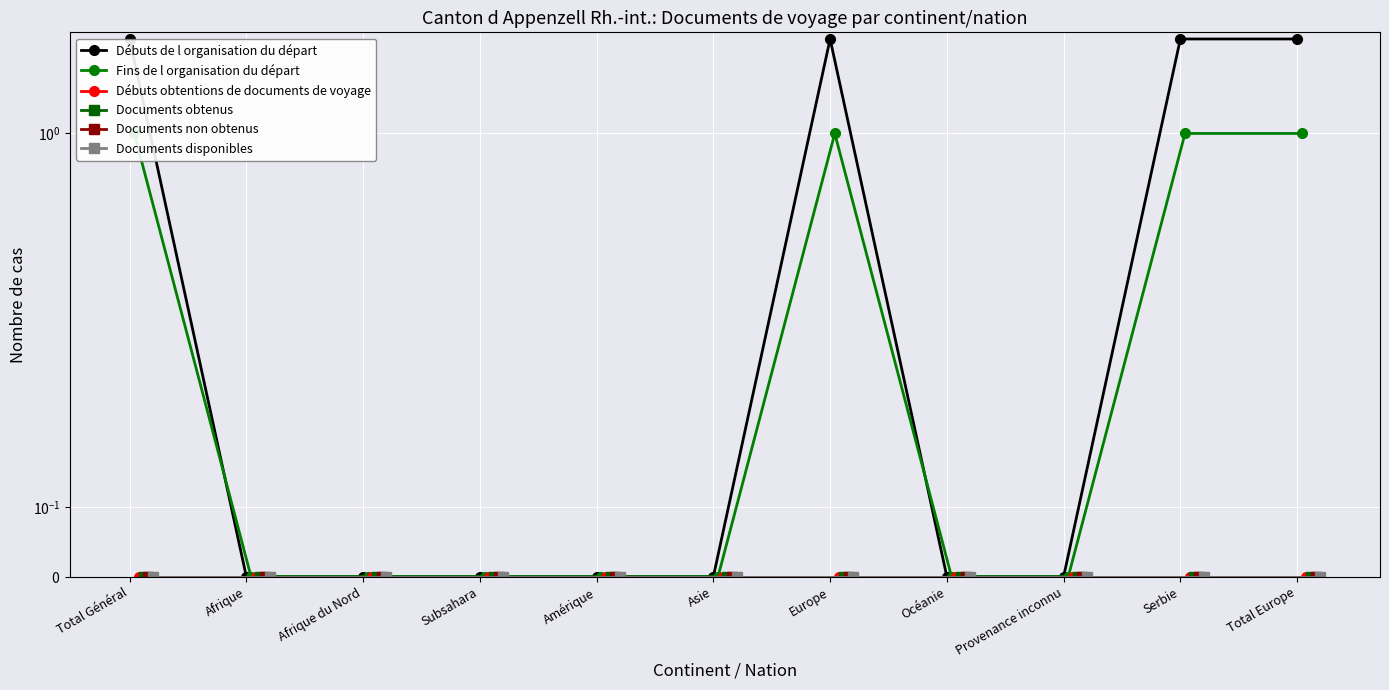

Which series changed the most between Subsahara and Provenance inconnu?

Débuts de l organisation du départ